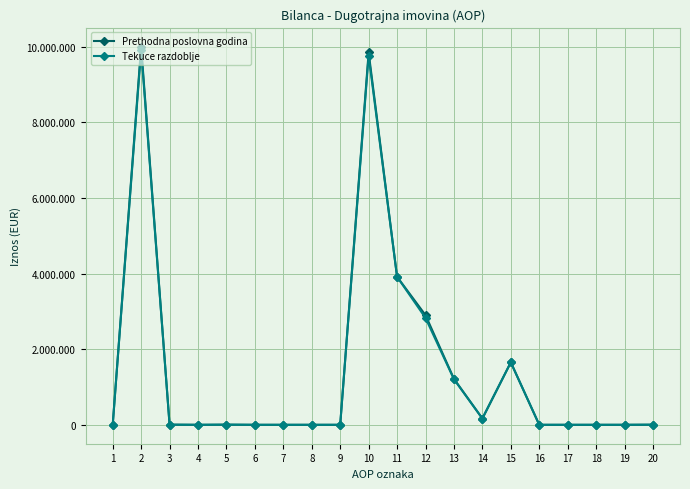

What are all the series names shown in the legend?

Prethodna poslovna godina, Tekuce razdoblje